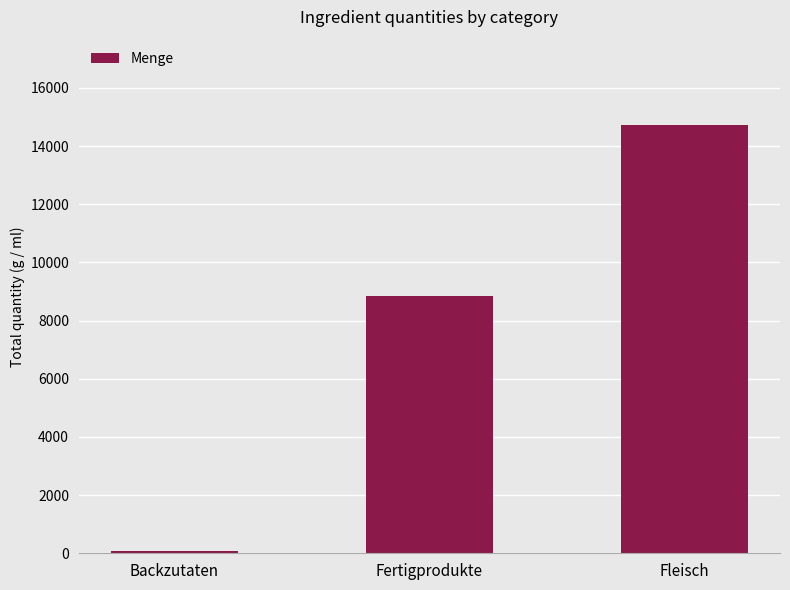

The chart shows a value of 8063.9 at Fleisch. True or false?

False